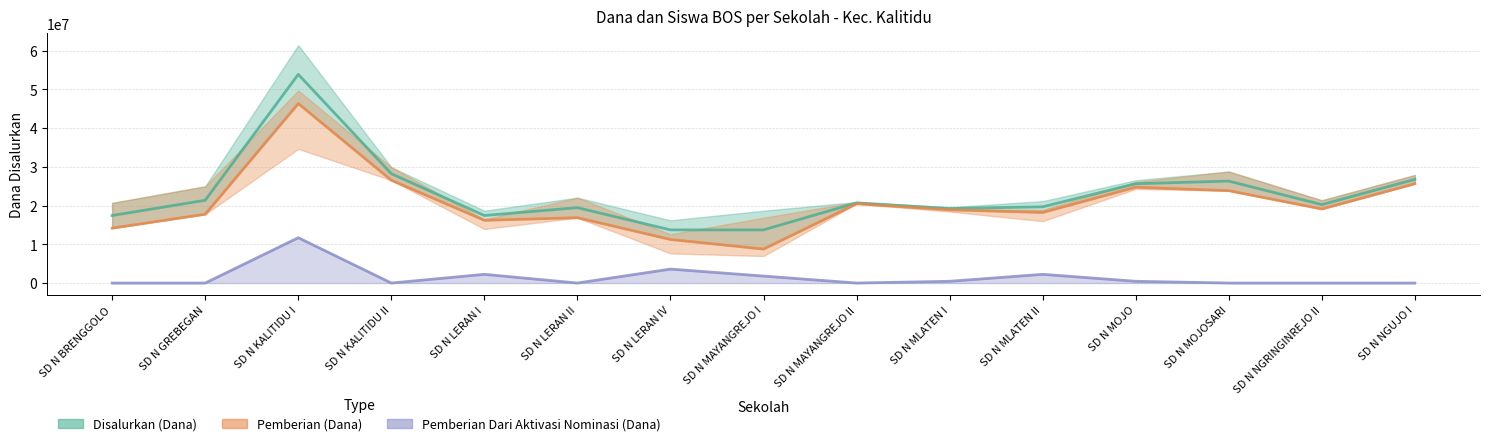

True or false: Pemberian Dari Aktivasi Nominasi (Dana) has more than 2 interior local peaks.

True